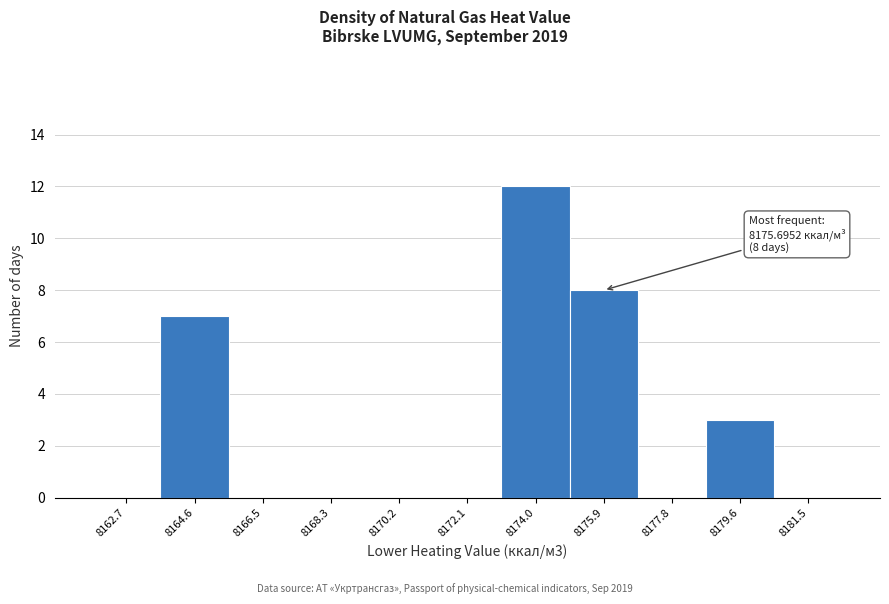

Which range on the x-axis has the tallest bar?

8173.0 to 8175.0